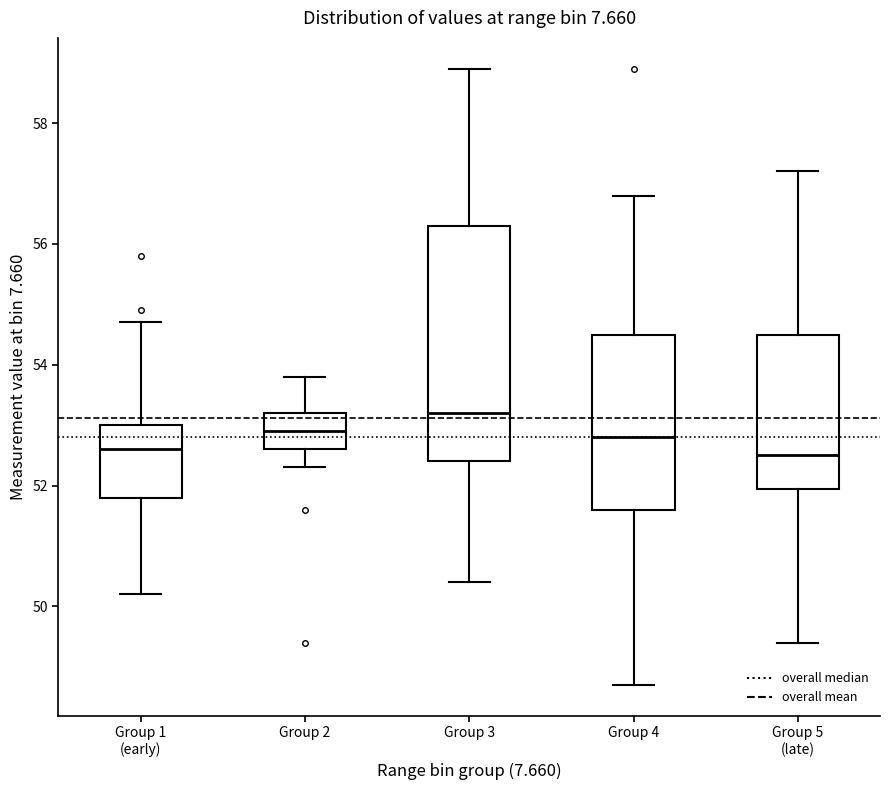

Reading left to right, read every box against the y-axis: the position of its median line, the range the box covers, and the ends of its whiskers. The values are not printed on the chart, so give them approximately, as read against the axis.

Group 1 (early): median 52.6, box 51.8 to 53.0, whiskers 50.2 to 54.8
Group 2: median 53.0, box 52.6 to 53.2, whiskers 52.4 to 53.8
Group 3: median 53.2, box 52.4 to 56.4, whiskers 50.4 to 59.0
Group 4: median 52.8, box 51.6 to 54.6, whiskers 48.8 to 56.8
Group 5 (late): median 52.6, box 52.0 to 54.6, whiskers 49.4 to 57.2